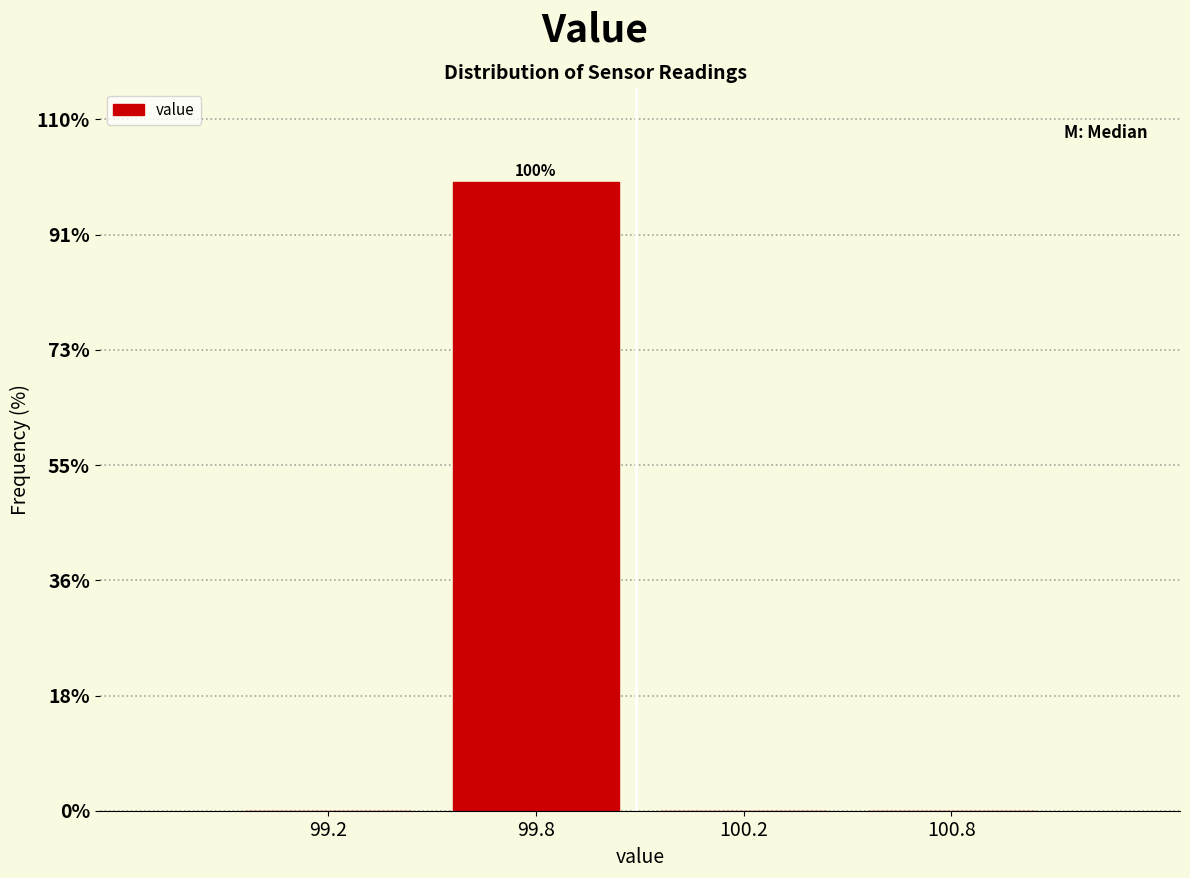

Reading right to left, what are all the values shown in this chart?

100.8=0	100.2=0	99.8=100	99.2=0